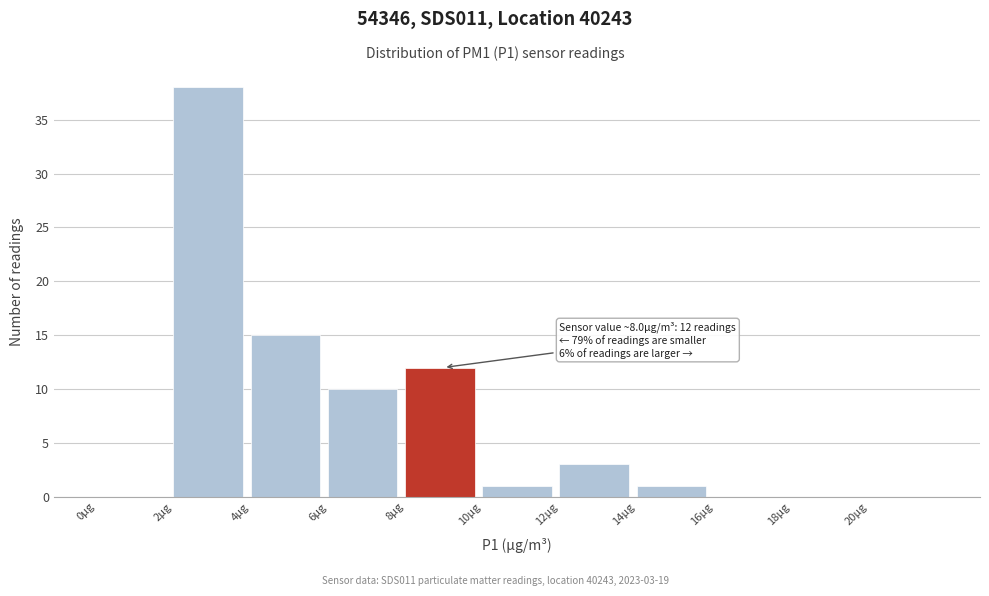

Which range on the x-axis has the tallest bar?

2 to 4